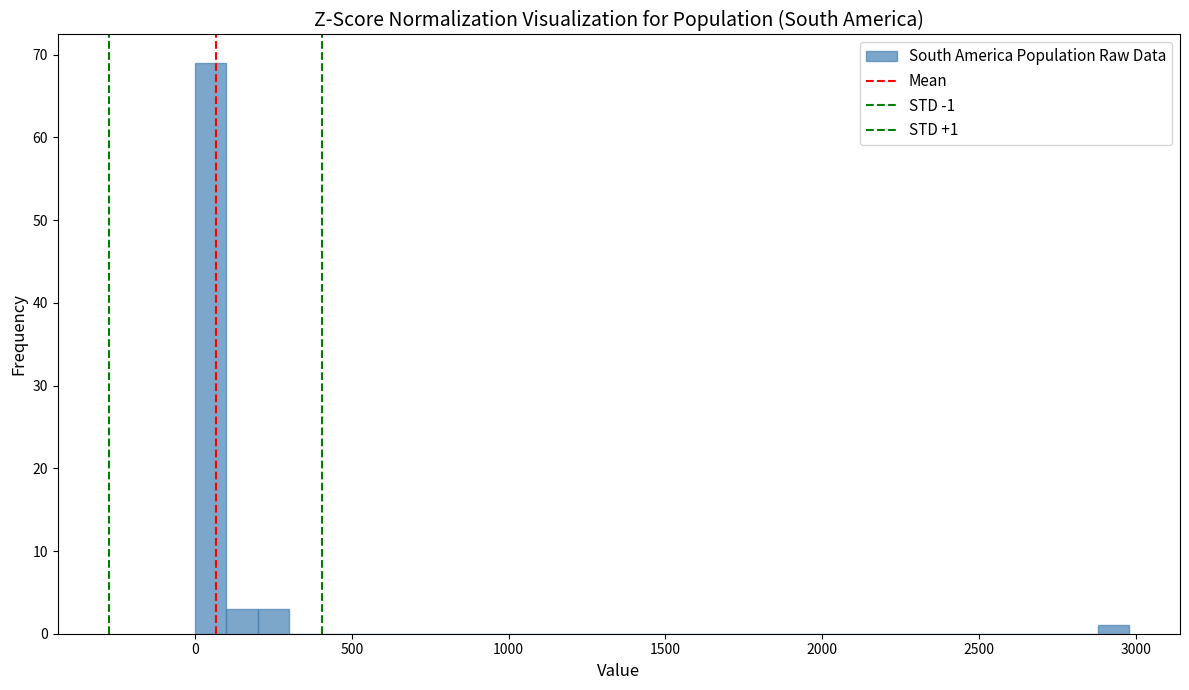

Read against the x-axis, roughly where is the centre of the tallest bar?

50